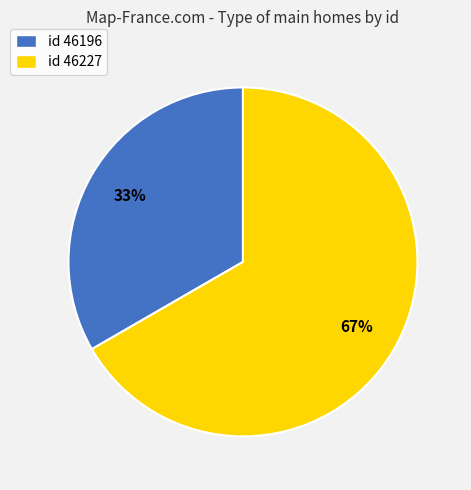

Rank the categories by value from highest to lowest.

id 46227, id 46196